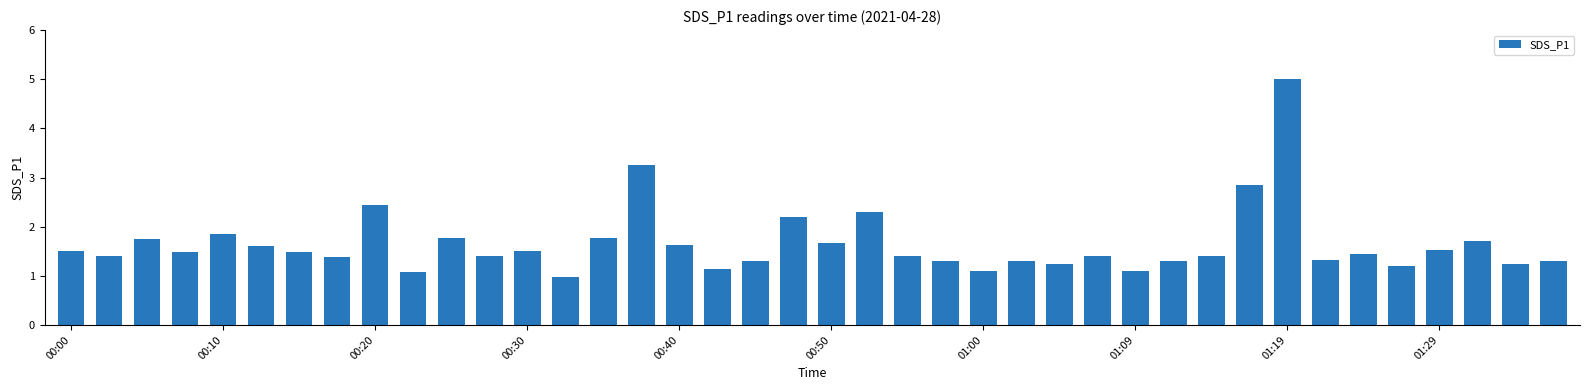

What is the sum of all values?

66.0